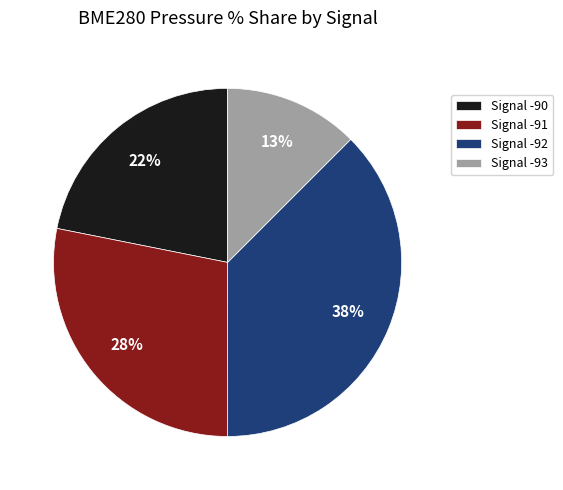

What percentage is the Signal -91 slice, to the nearest percent?

28%